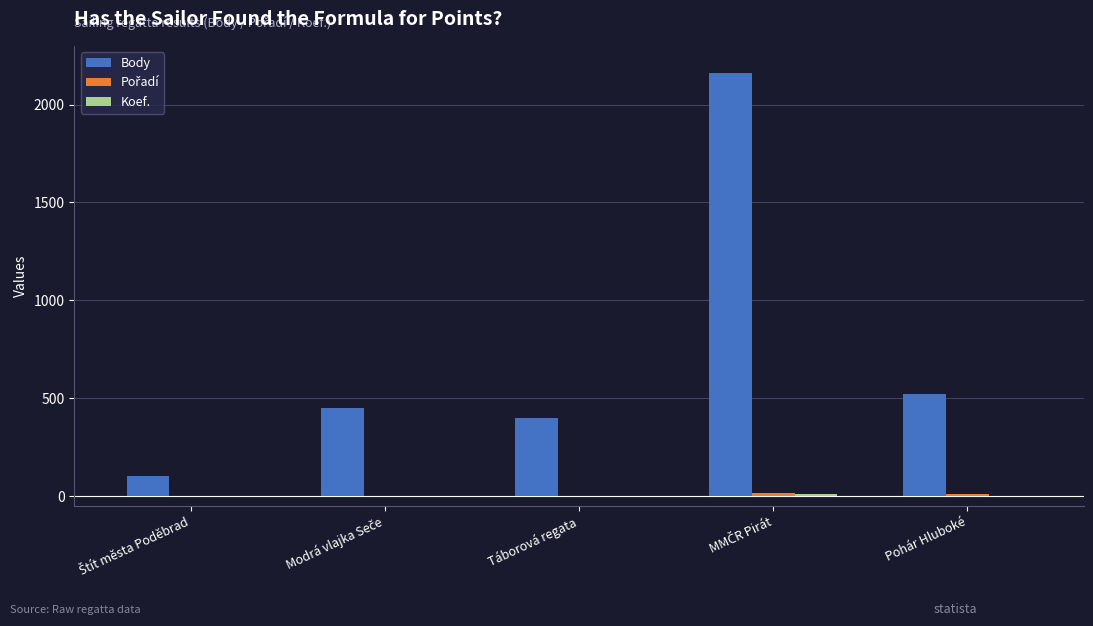

Which series has the largest total across all categories?

Body